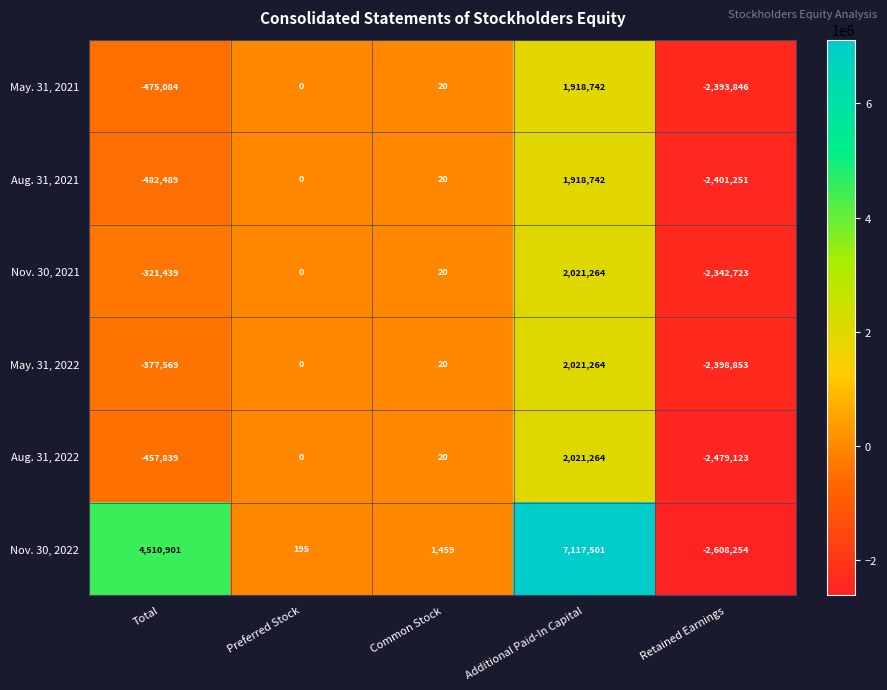

Which label corresponds to the smallest value in the chart?

Retained Earnings